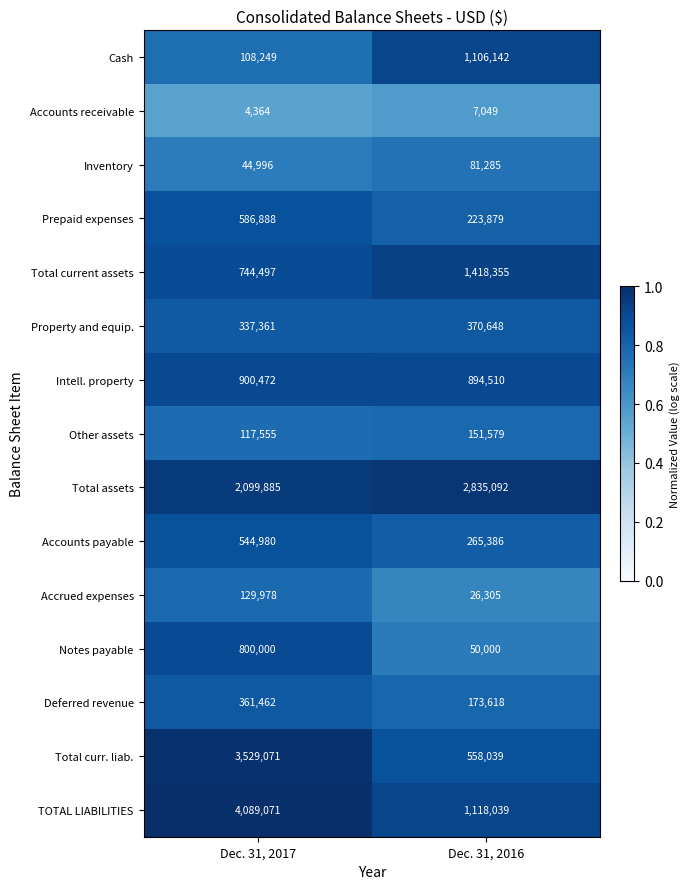

Which category has the lowest value in the Property and equip. series?

Dec. 31, 2017